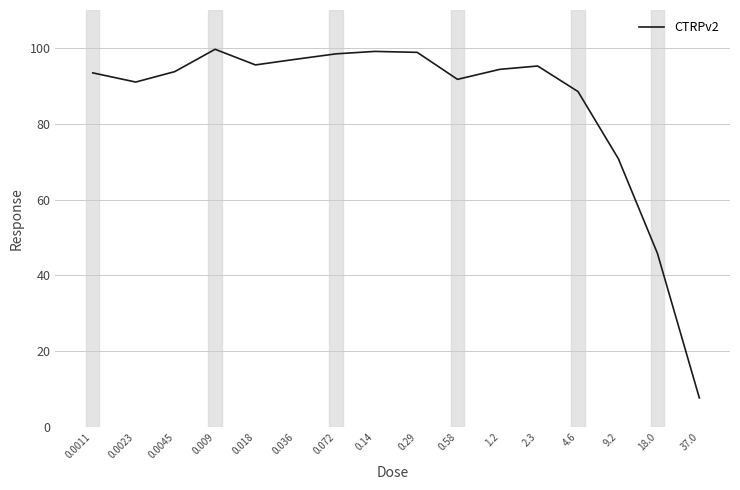

What is the smallest value displayed?

7.7